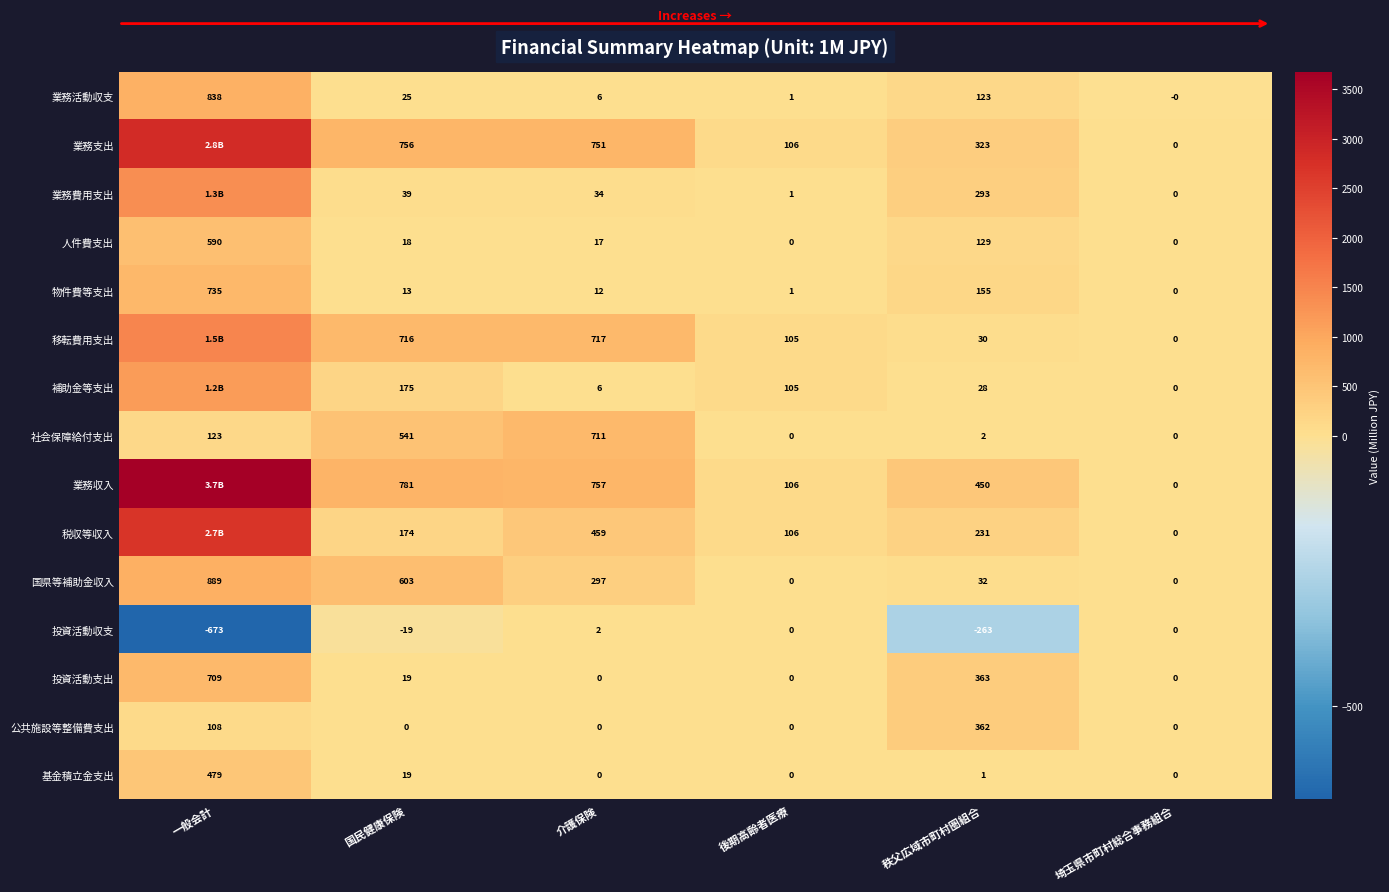

What is the greatest value displayed?

3672.0